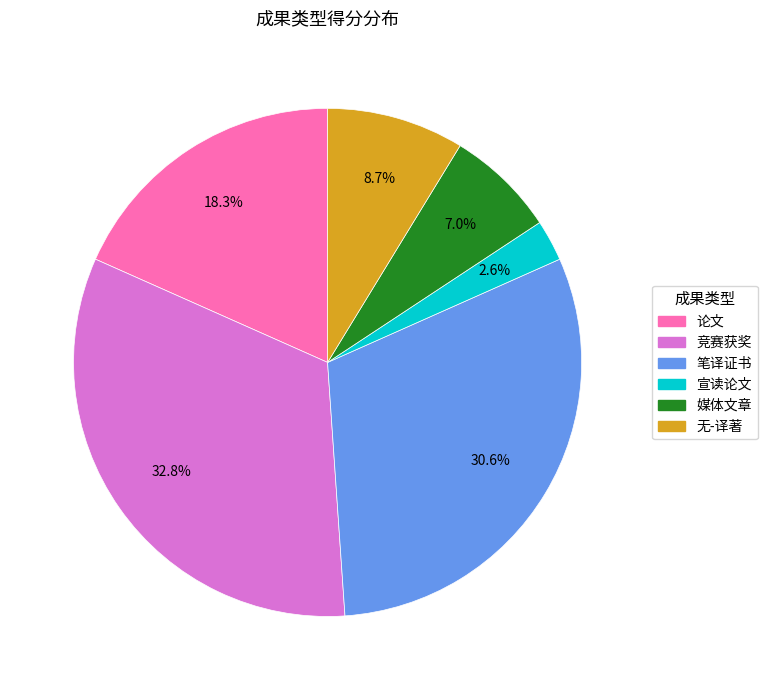

Is there any slice that represents more than half of the pie?

No